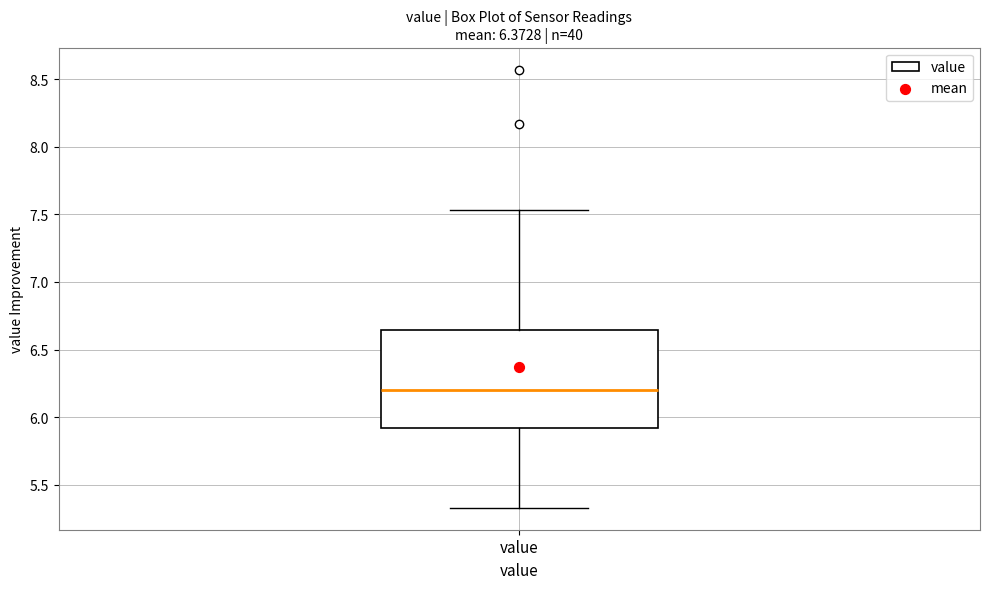

Read this box plot against the y-axis: the position of the median line, the range covered by the box, and the ends of both whiskers. The values are not printed on the chart, so give them approximately, as read against the axis.

median 6.20, box 5.90 to 6.65, whiskers 5.35 to 7.55